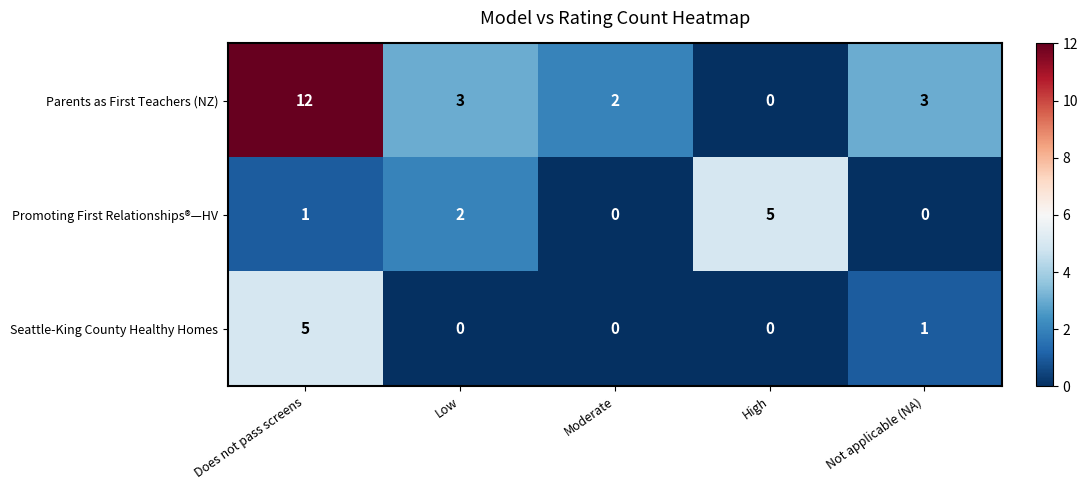

How many data points in Parents as First Teachers (NZ) are less than 3?

2